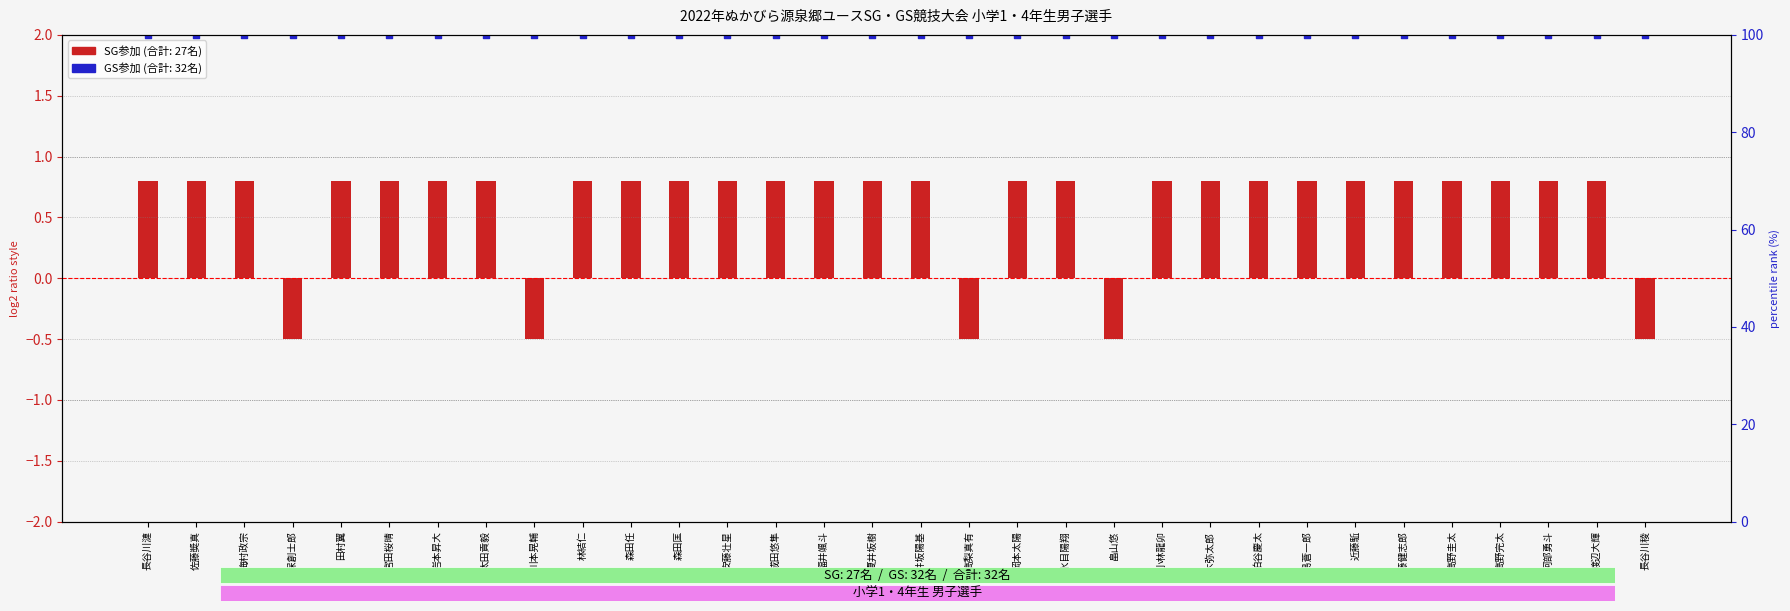

Which series reaches the minimum Y coordinate?

SG参加 (log2 ratio style)